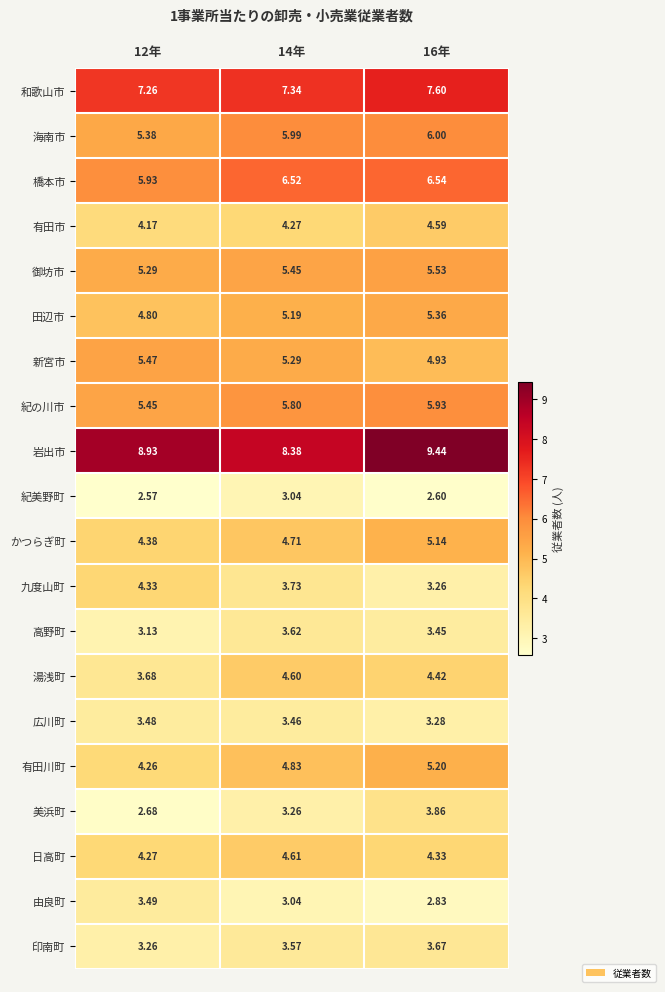

Between 12年 and 14年, which series saw the biggest shift?

湯浅町